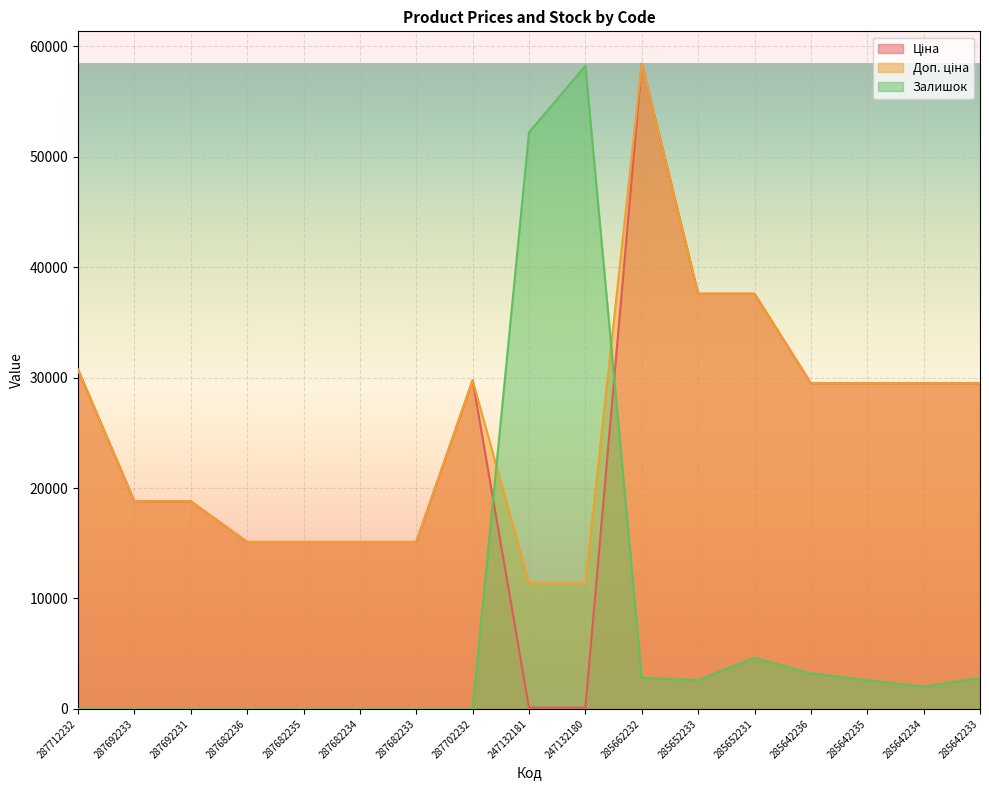

What are all the series names shown in the legend?

Ціна, Доп. ціна, Залишок